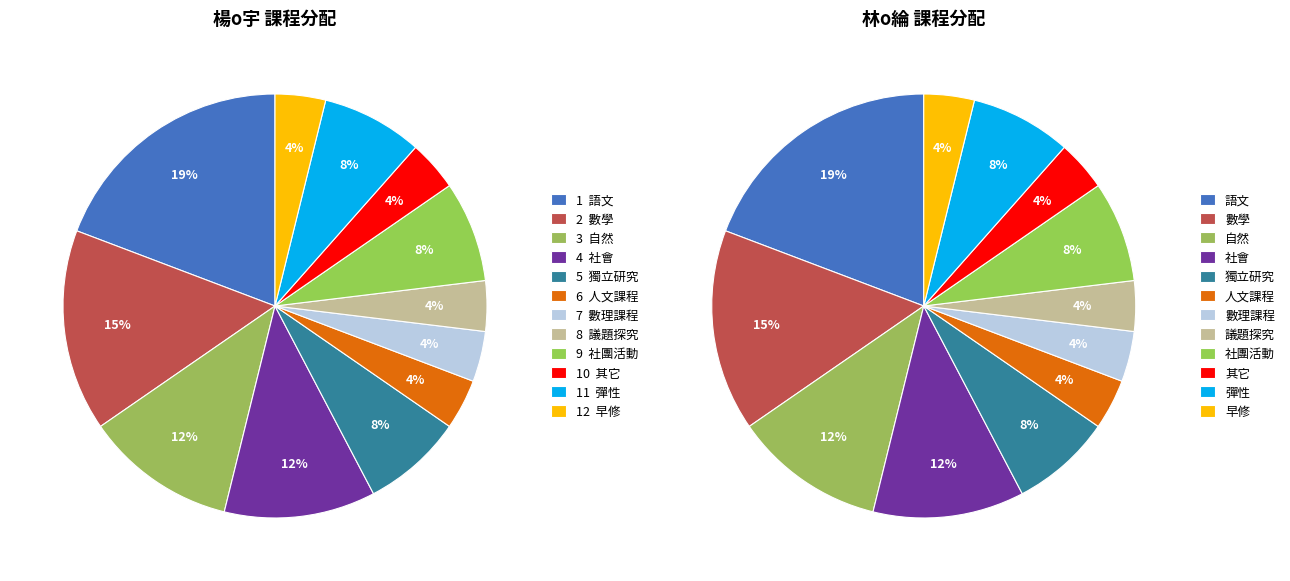

True or false: 議題探究 accounts for 4% of the total.

True